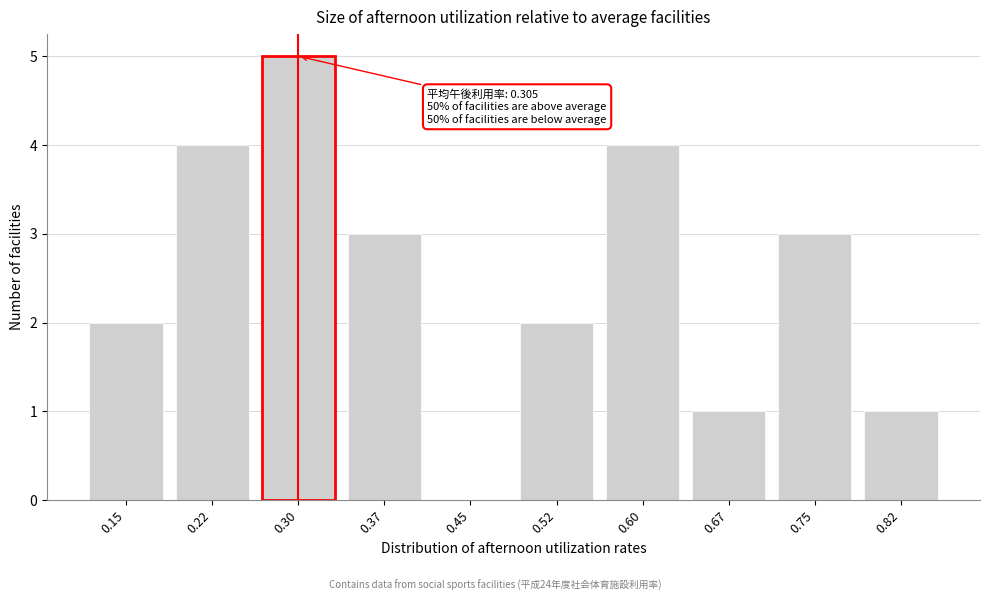

Reading left to right, extract all data points from this chart.

0.15=2	0.22=4	0.30=5	0.37=3	0.45=0	0.52=2	0.60=4	0.67=1	0.75=3	0.82=1